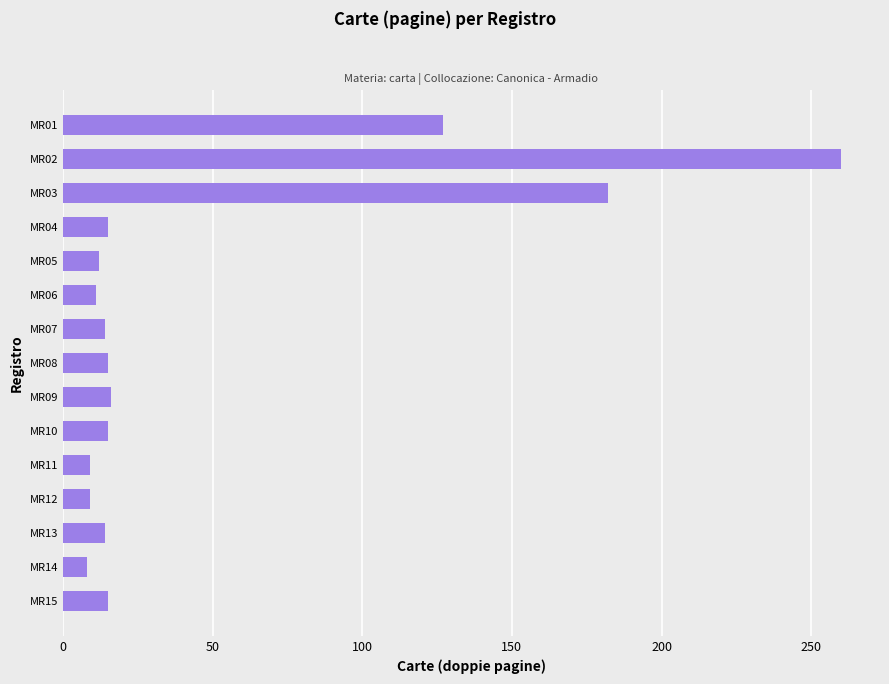

How many series are shown in this chart?

1